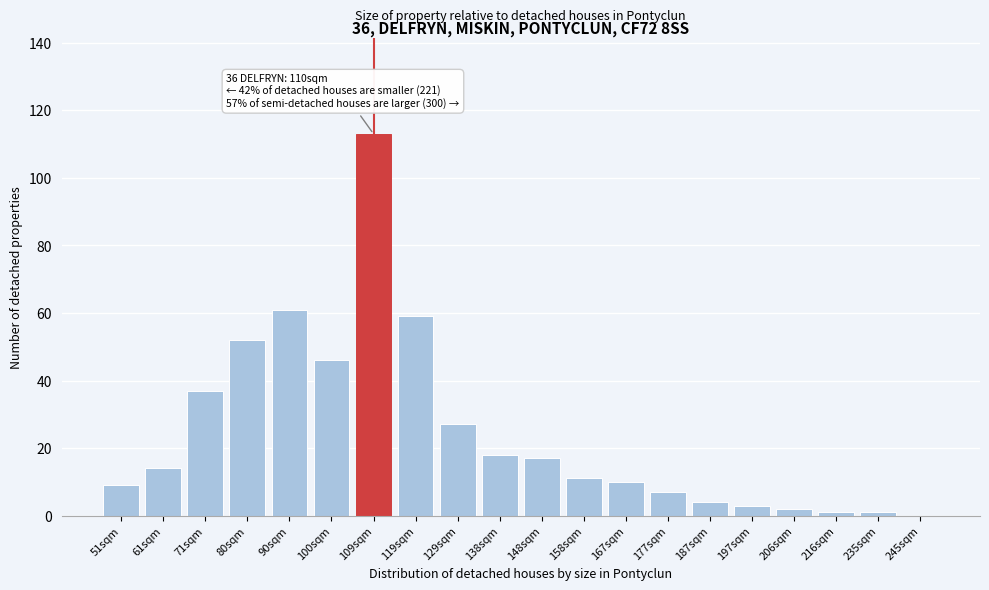

Reading left to right, extract all data points from this chart.

51sqm=9	61sqm=14	71sqm=37	80sqm=52	90sqm=61	100sqm=46	109sqm=113	119sqm=59	129sqm=27	138sqm=18	148sqm=17	158sqm=11	167sqm=10	177sqm=7	187sqm=4	197sqm=3	206sqm=2	216sqm=1	235sqm=1	245sqm=0